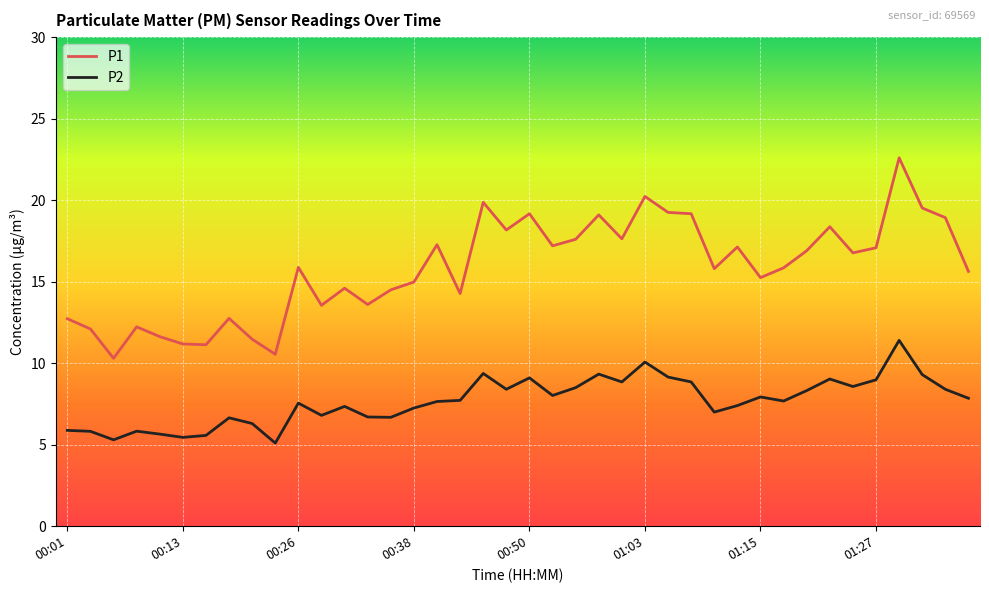

Which series has the largest range (max minus min)?

P1